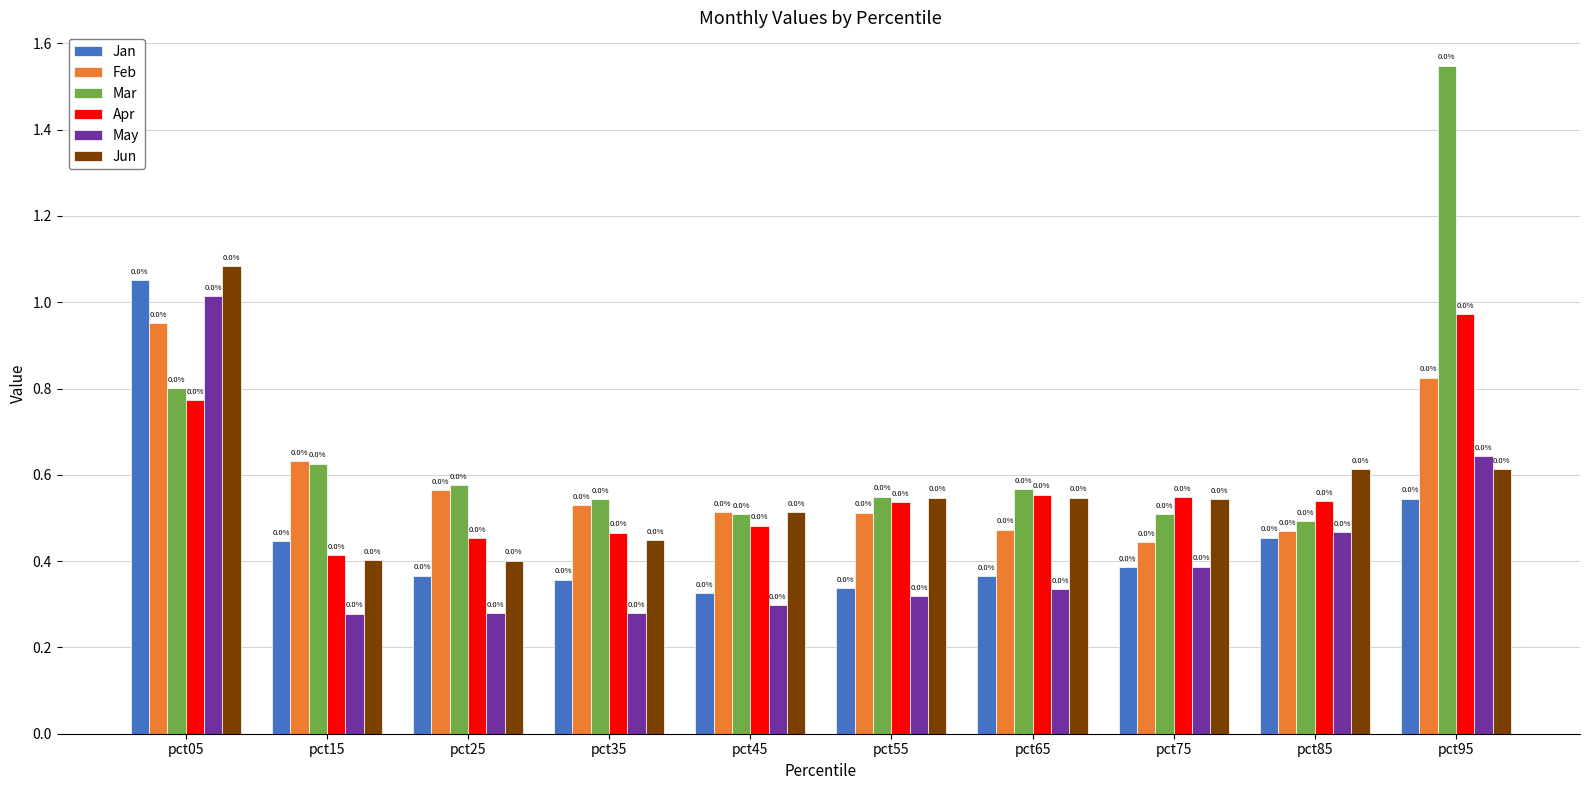

What is the total value across all series at pct75?

2.8